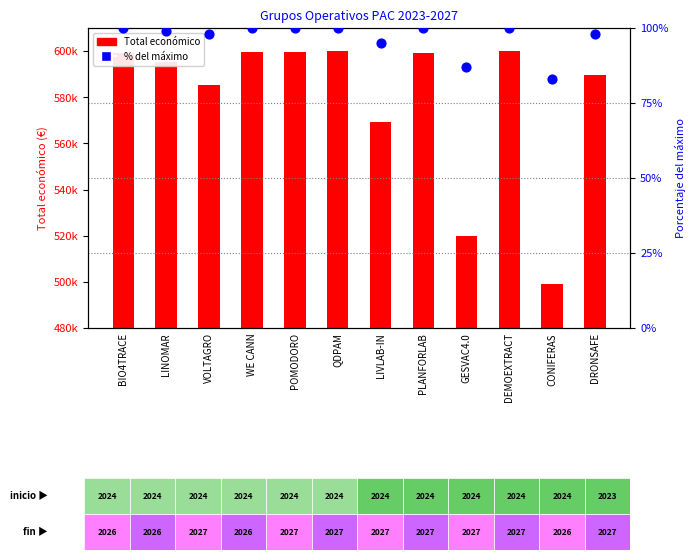

Which series has the largest total across all categories?

Total económico